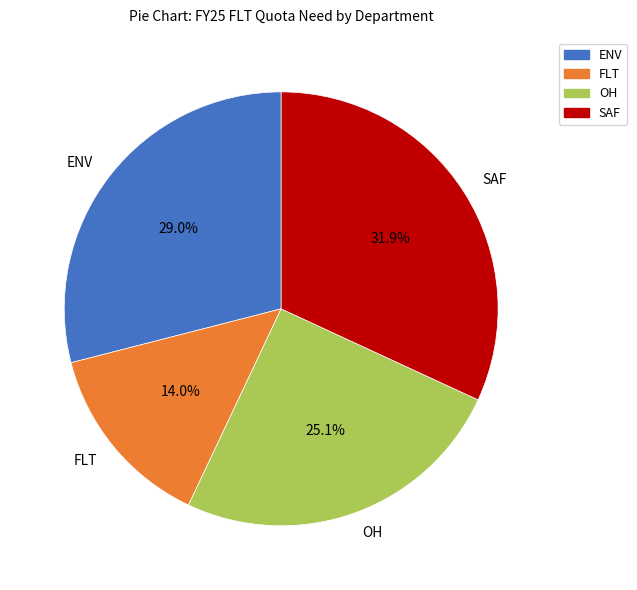

Count the number of slices in the pie.

4